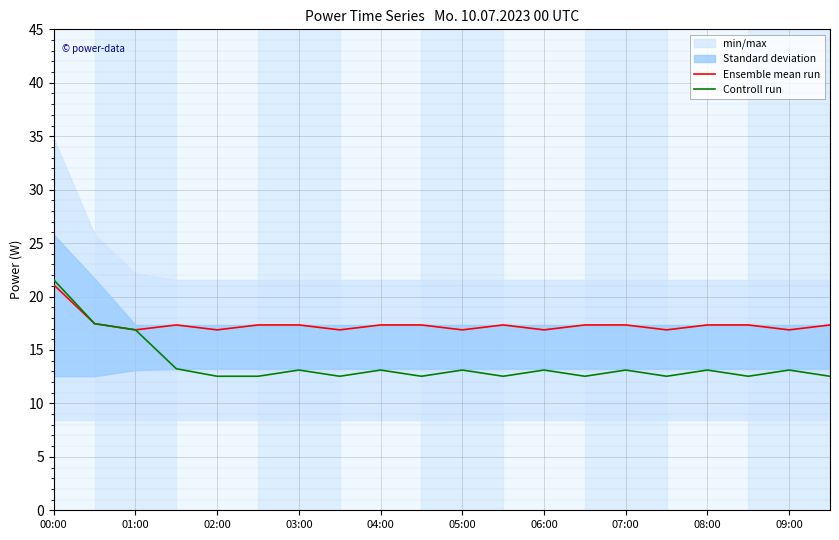

Does the chart display data point markers on the line(s)?

No